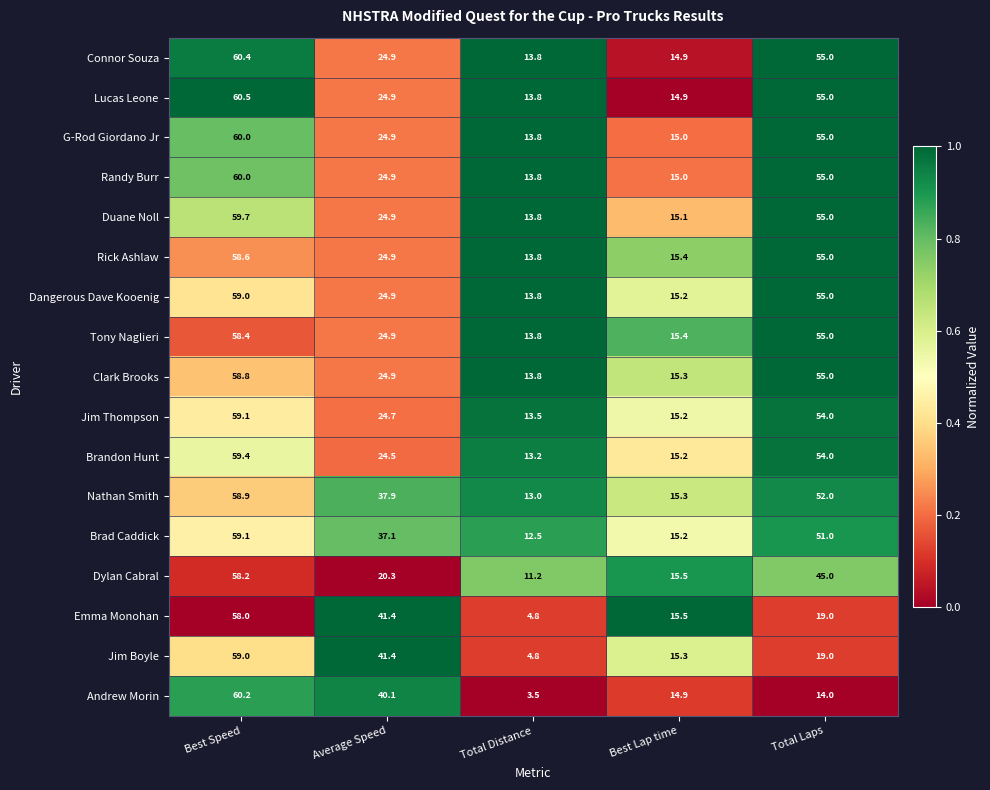

What is the sum of all Lucas Leone values?

169.1